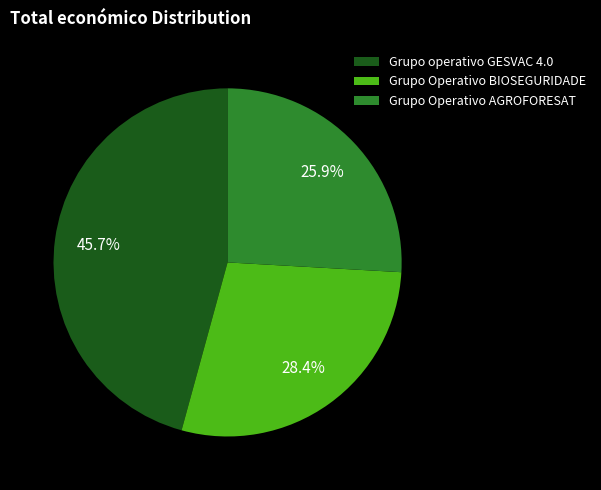

To the nearest percent, what is the combined percentage of Grupo Operativo AGROFORESAT and Grupo Operativo BIOSEGURIDADE?

54%